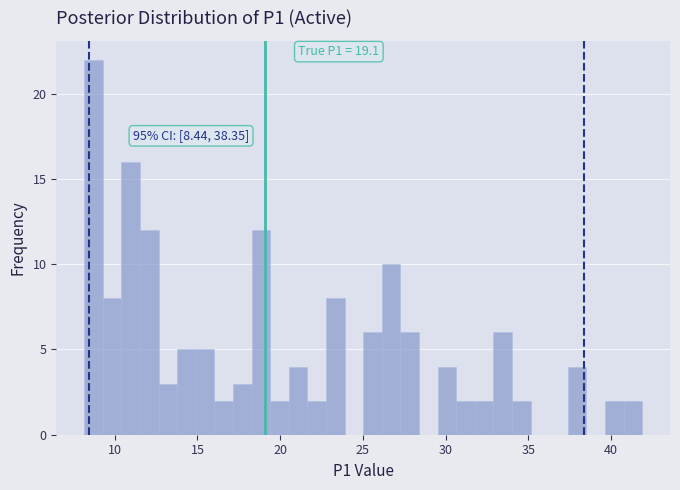

Read against the x-axis, roughly where is the centre of the tallest bar?

8.5